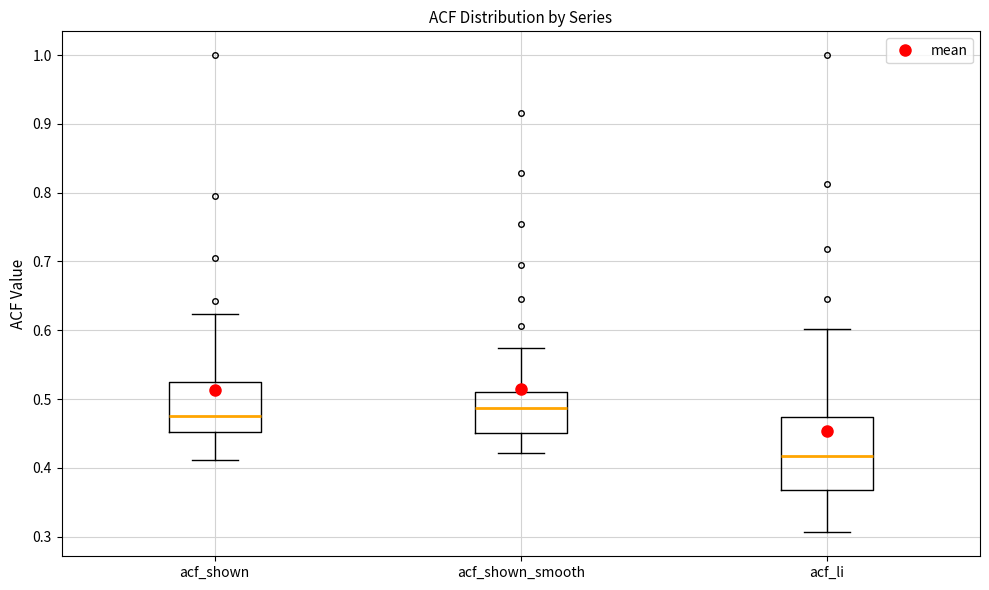

Where is the upper edge of the box for acf_shown on the y-axis? The values are not printed on the chart, so give them approximately, as read against the axis.

0.53